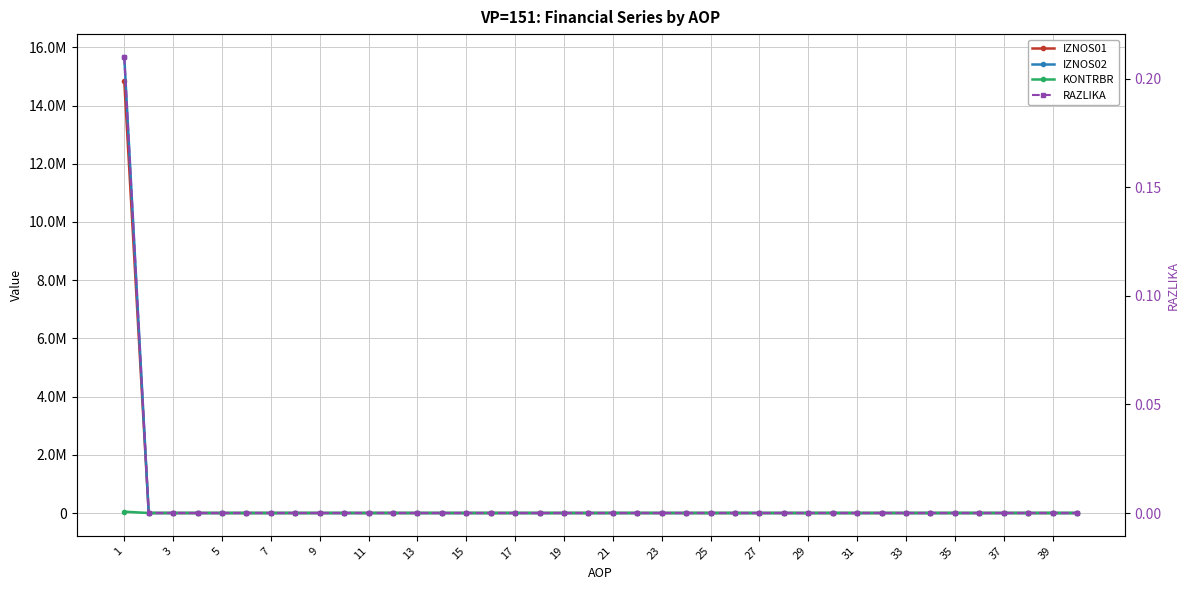

Count the number of categories in the chart.

40